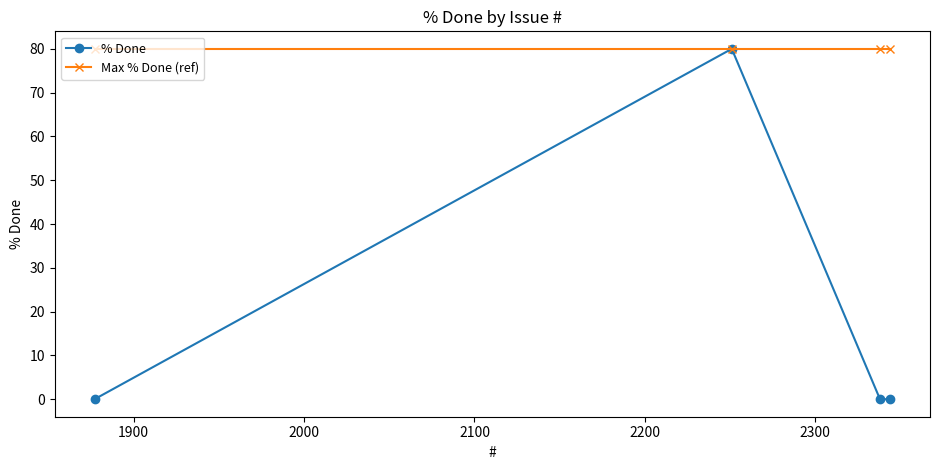

Rank the series by their average value, from highest to lowest.

Max % Done (ref), % Done